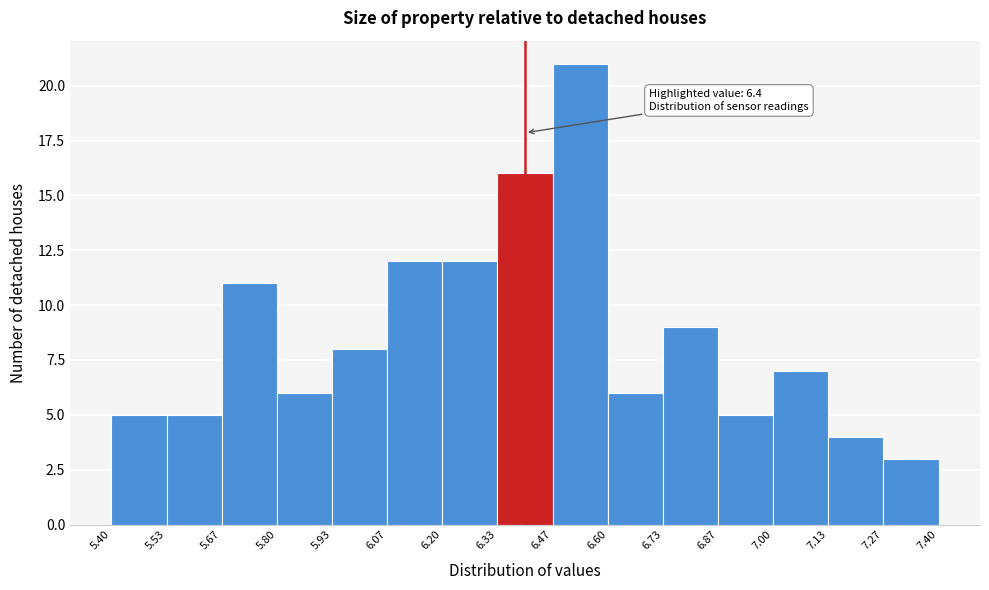

Over which range of the x-axis is the bar tallest?

6.47 to 6.60